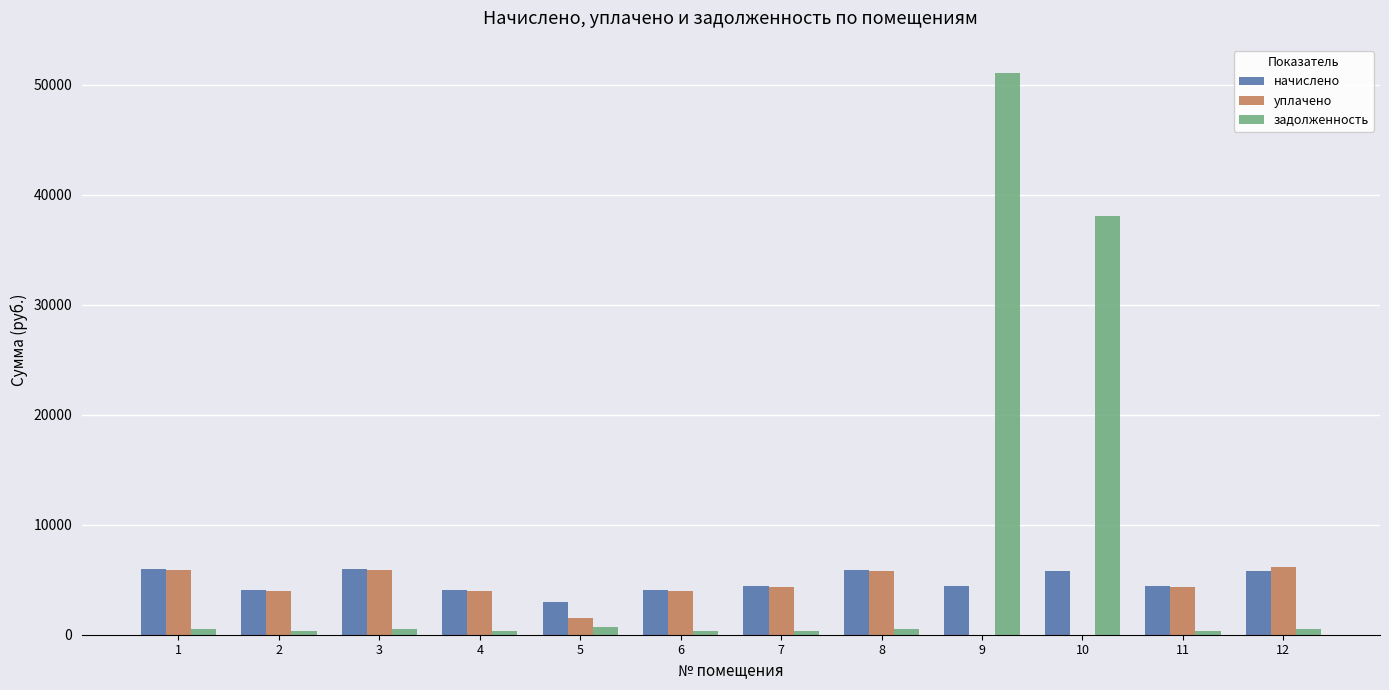

What is the difference between the задолженность values at 10 and 1?

37580.9